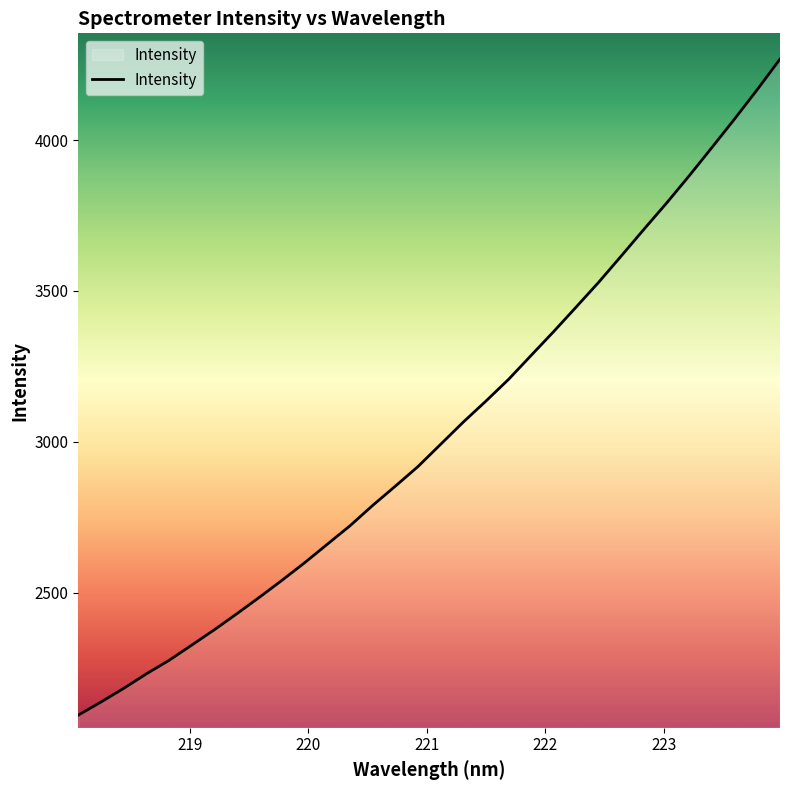

What is the difference between the maximum and minimum values?

2174.0